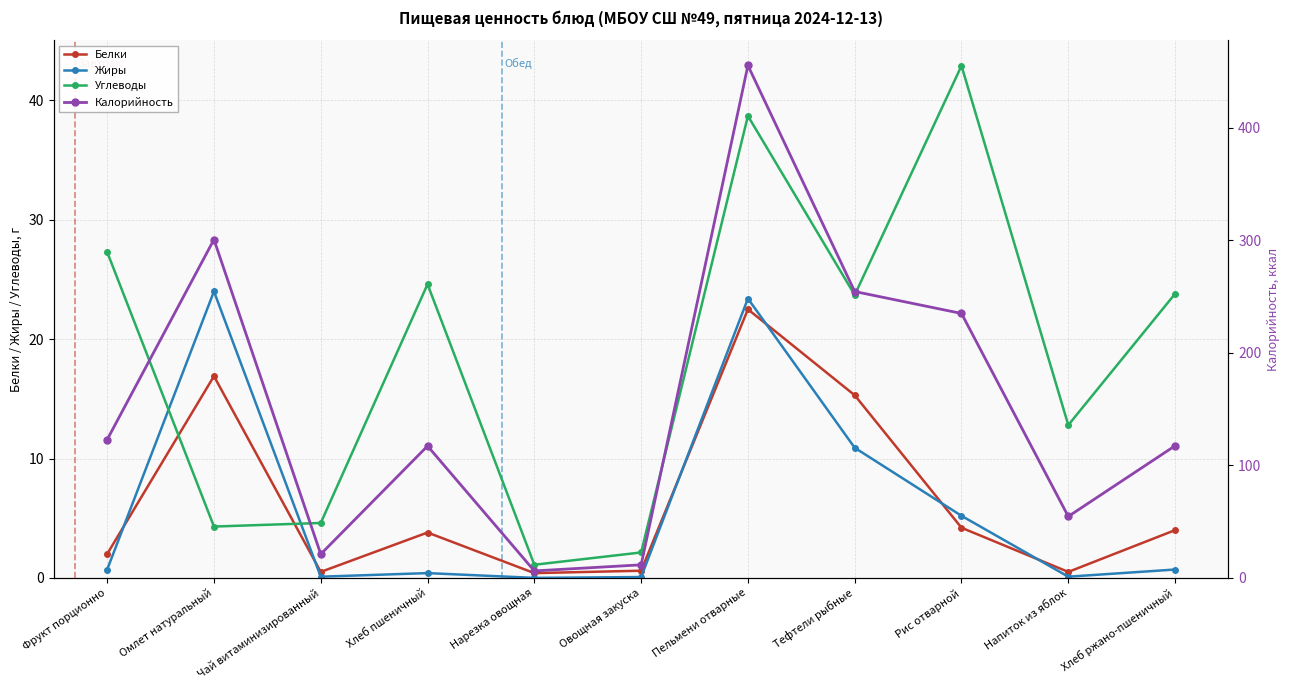

Where is Углеводы nearest to the value 22?

Тефтели рыбные